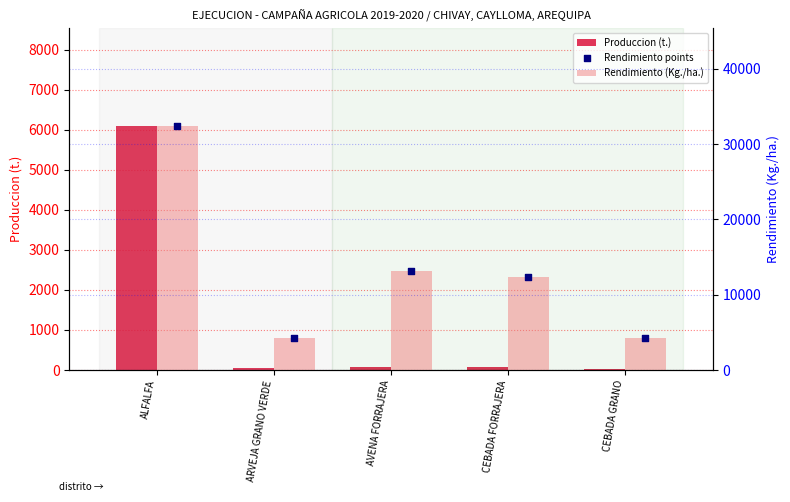

Which series contains the highest Y value?

Rendimiento (Kg./ha.)